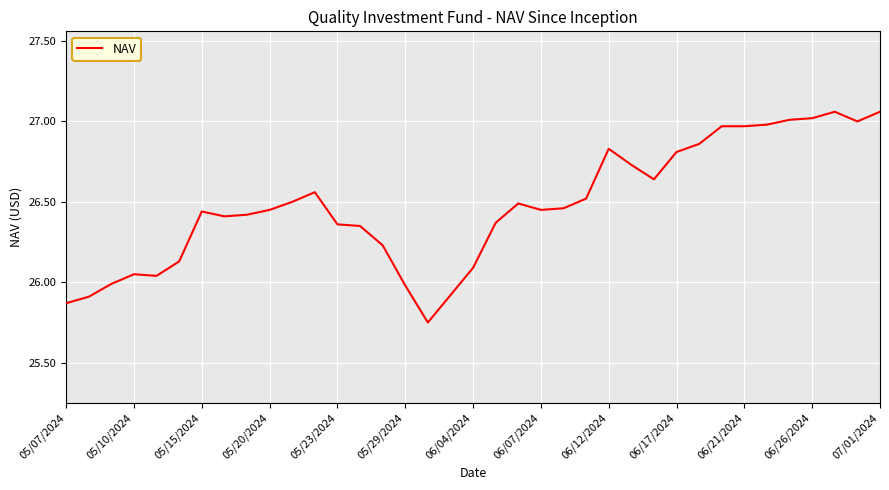

What is the difference between the maximum and minimum values?

1.3